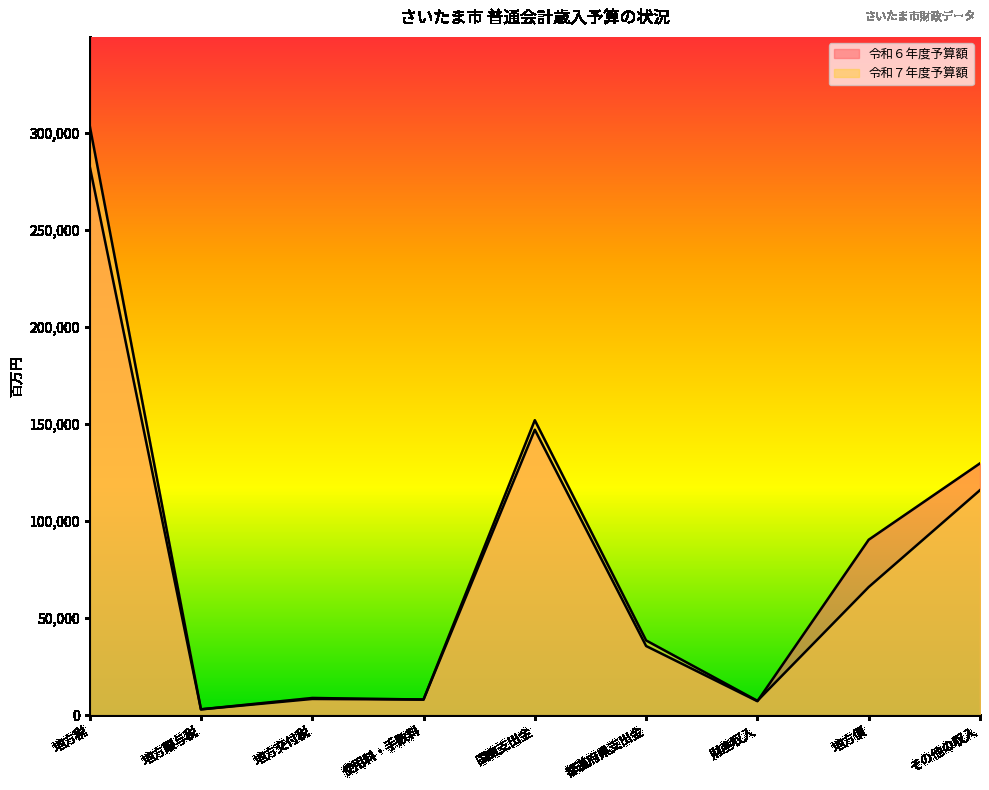

How many categories are shown in the chart?

9